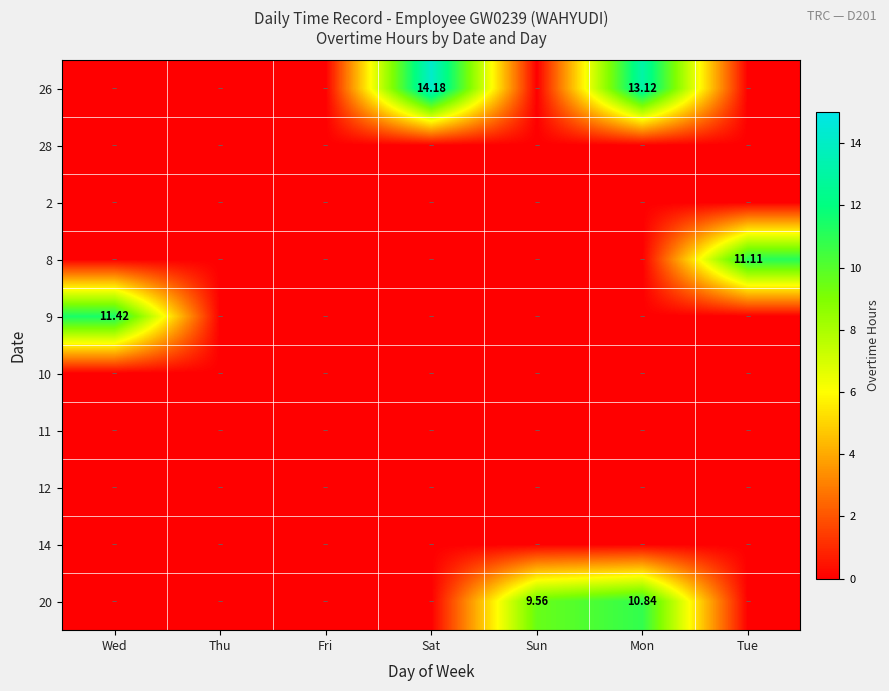

Rank the series at Thu from highest to lowest value.

26, 28, 2, 8, 9, 10, 11, 12, 14, 20